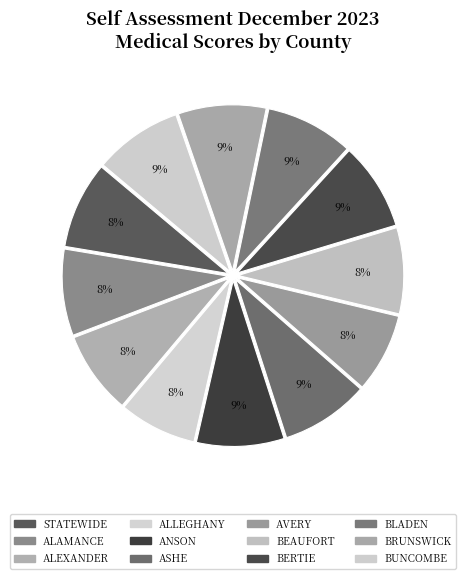

Count the number of slices in the pie.

12